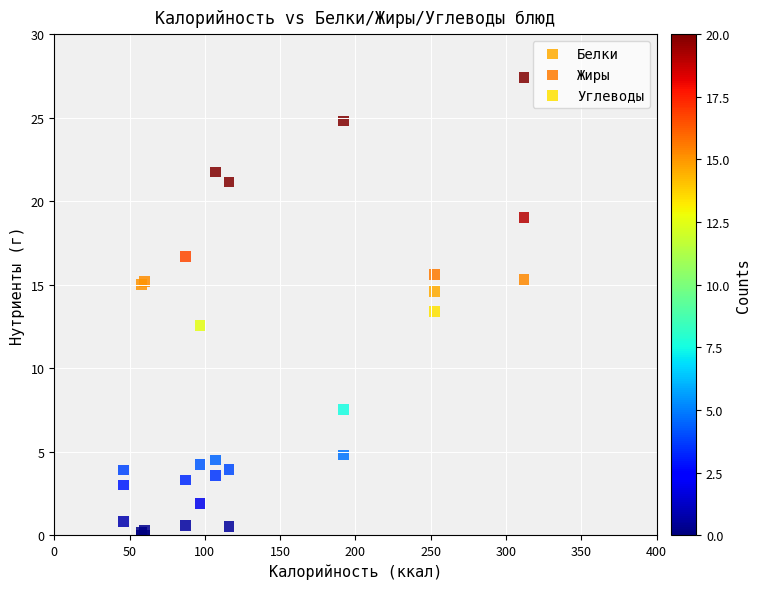

In the Жиры series, what Y value is closest to 9?

7.5